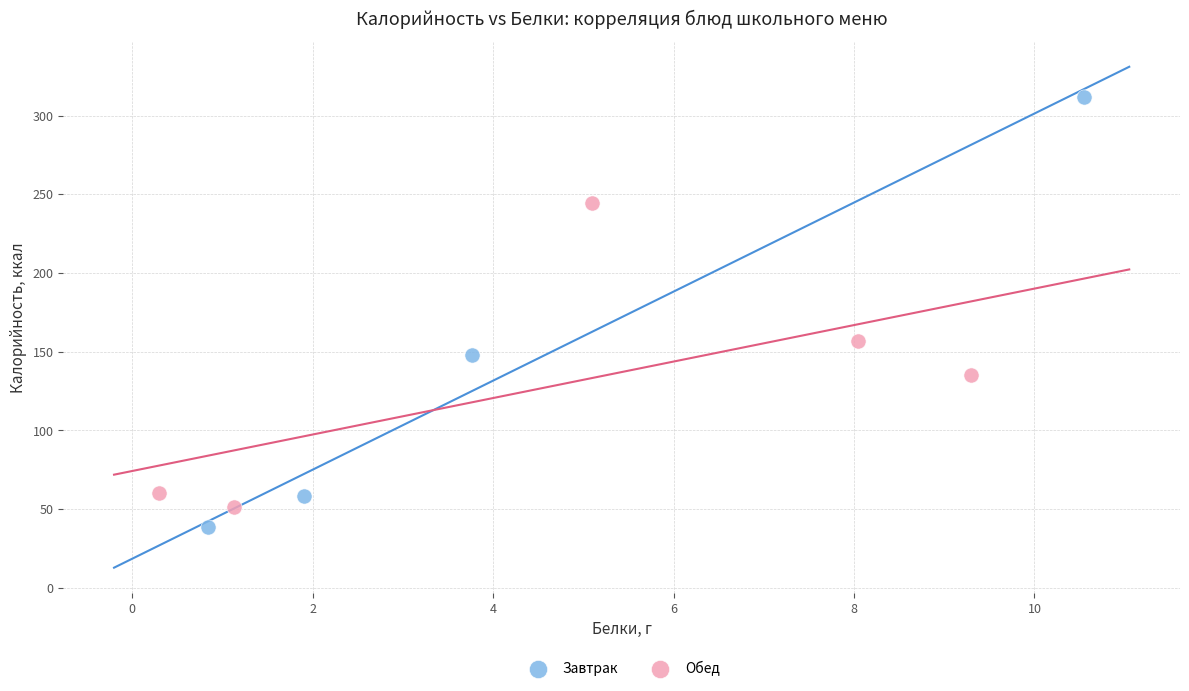

Which series reaches the maximum Y coordinate?

Завтрак